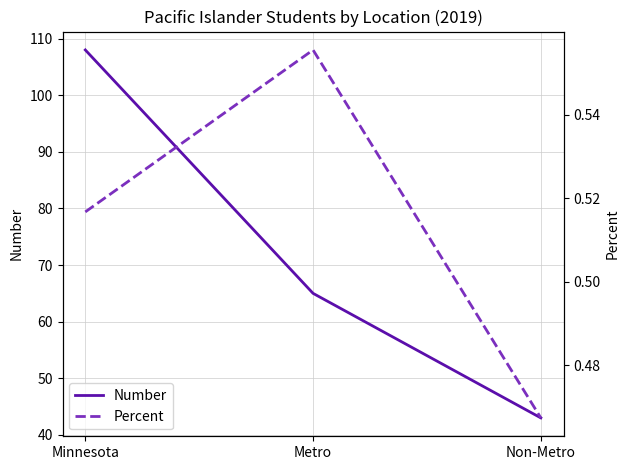

What are all the series names shown in the legend?

Number, Percent